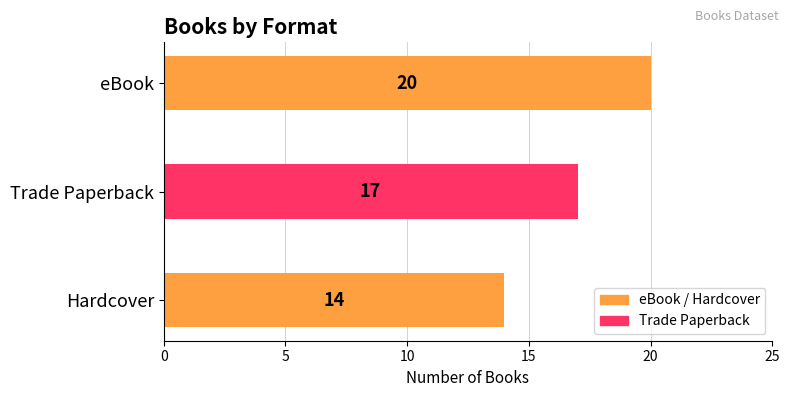

Approximately how many times larger is the value at eBook compared to Hardcover?

1.4